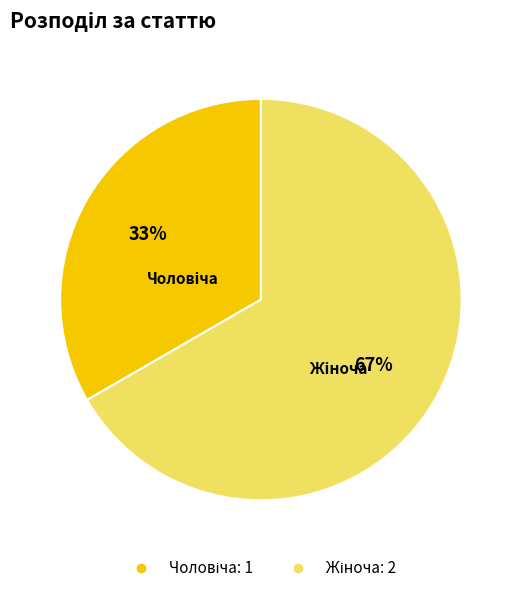

Is there any slice that represents more than half of the pie?

Yes